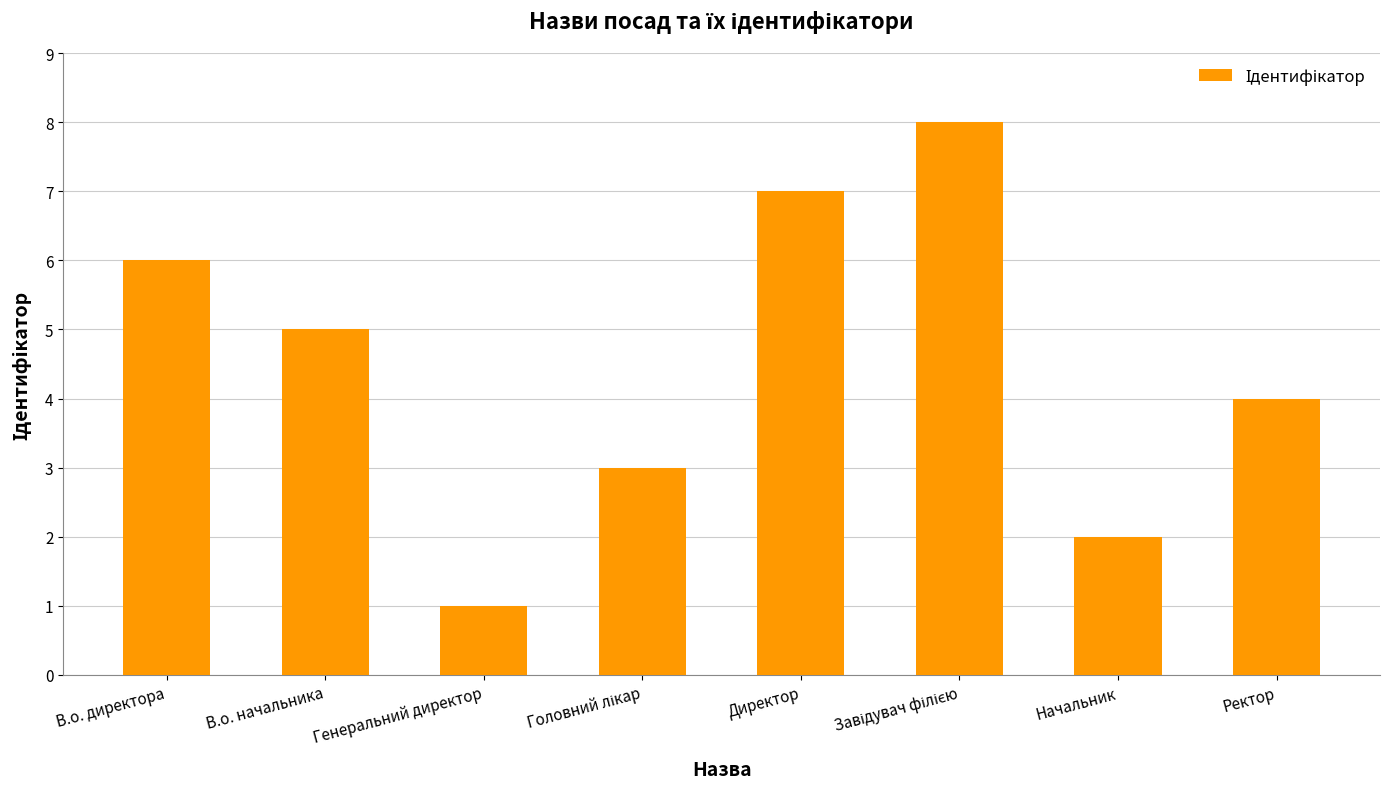

Is it true that the value at Ректор is 4?

True